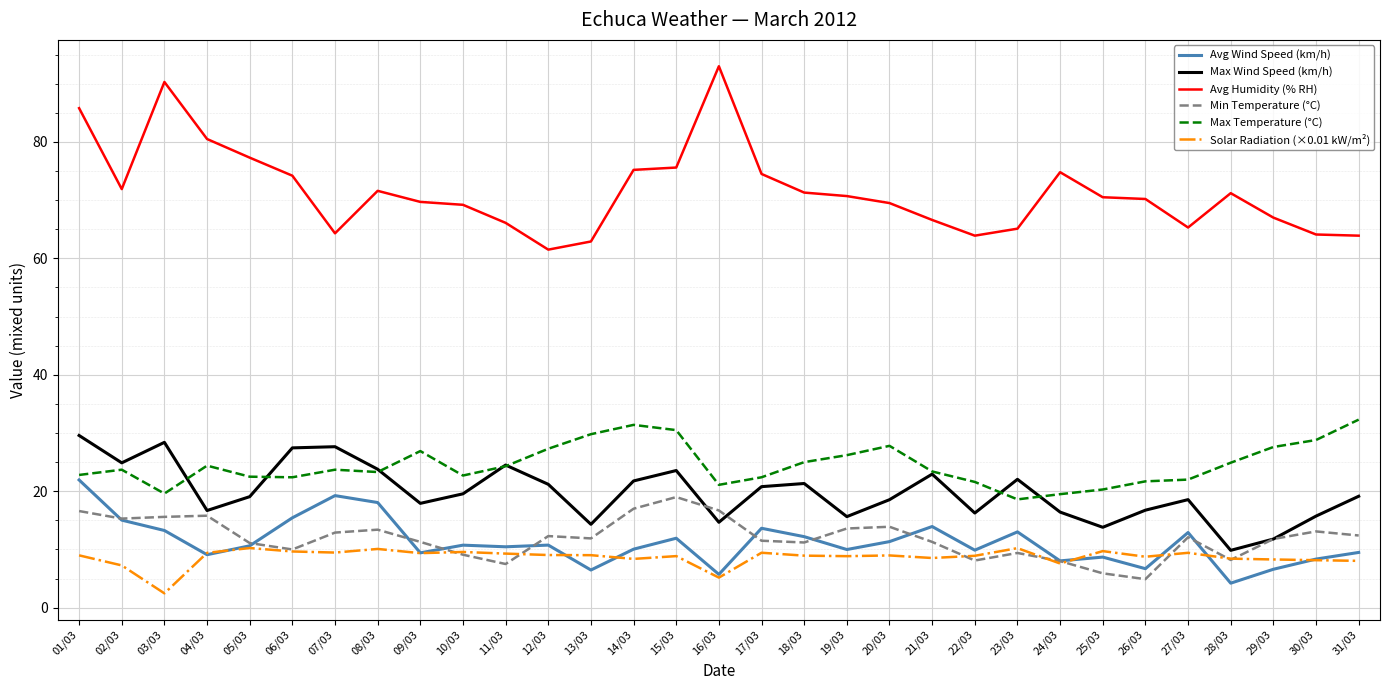

What are all the series names shown in the legend?

Avg Wind Speed (km/h), Max Wind Speed (km/h), Avg Humidity (% RH), Min Temperature (°C), Max Temperature (°C), Solar Radiation (×0.01 kW/m²)